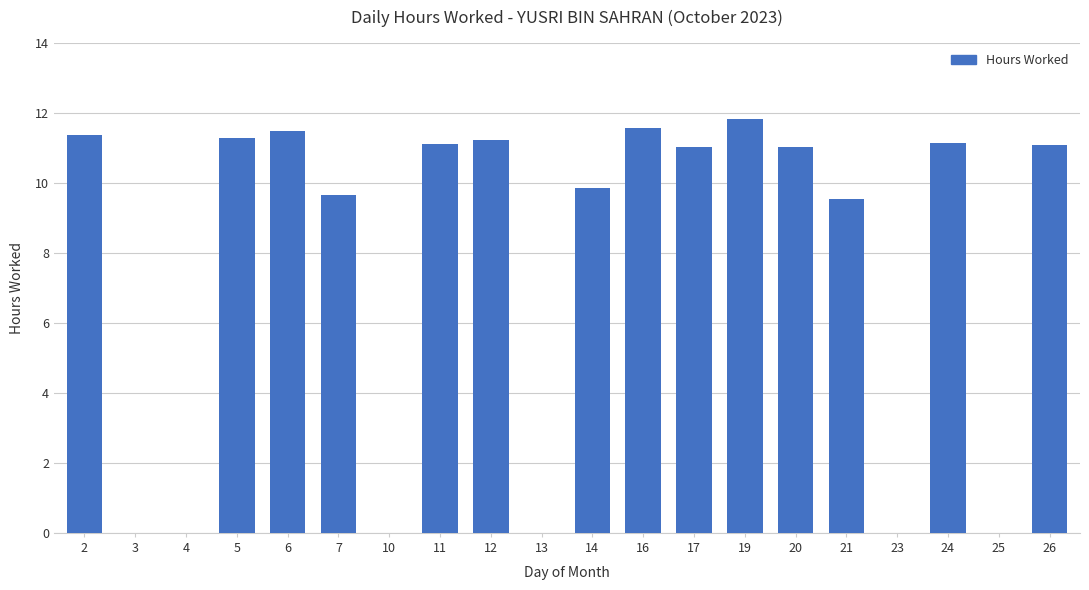

What is the maximum value shown in the chart?

11.8